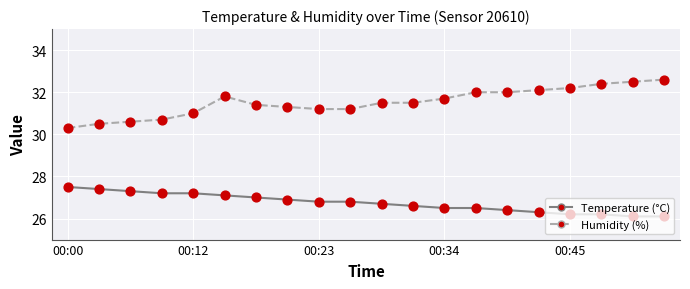

What is the smallest value displayed?

26.1